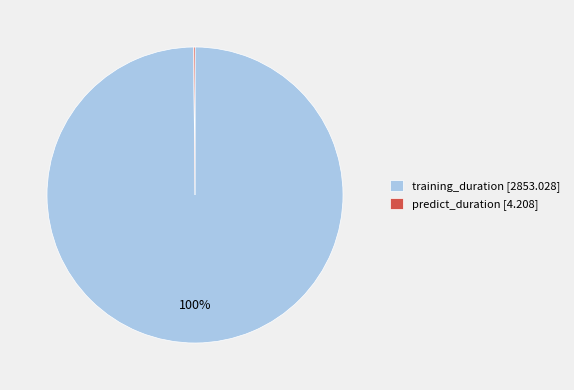

To the nearest percent, what is the average slice percentage?

50%